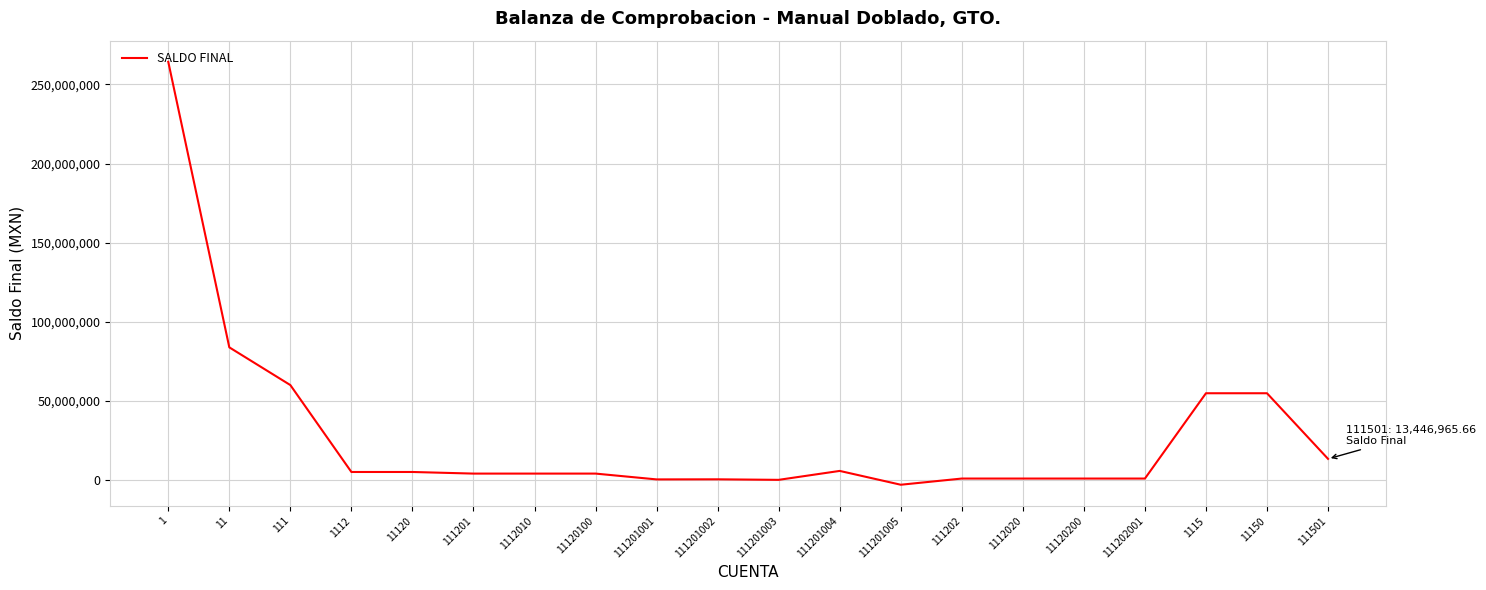

The chart shows a value of 5837634.2 at 111201004. True or false?

True